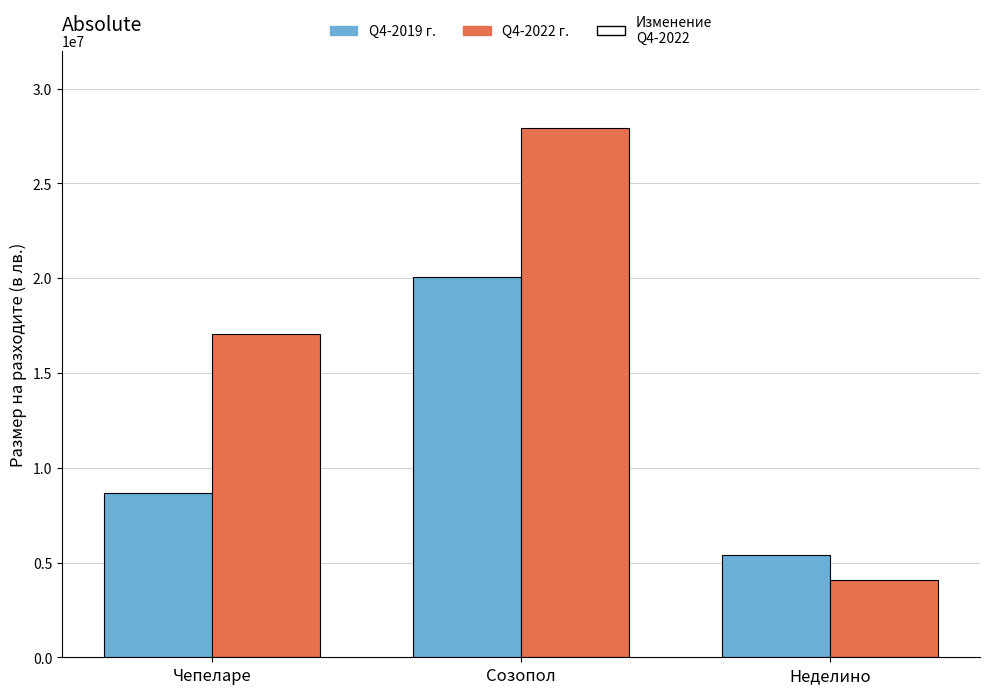

How many bars are there in total?

6